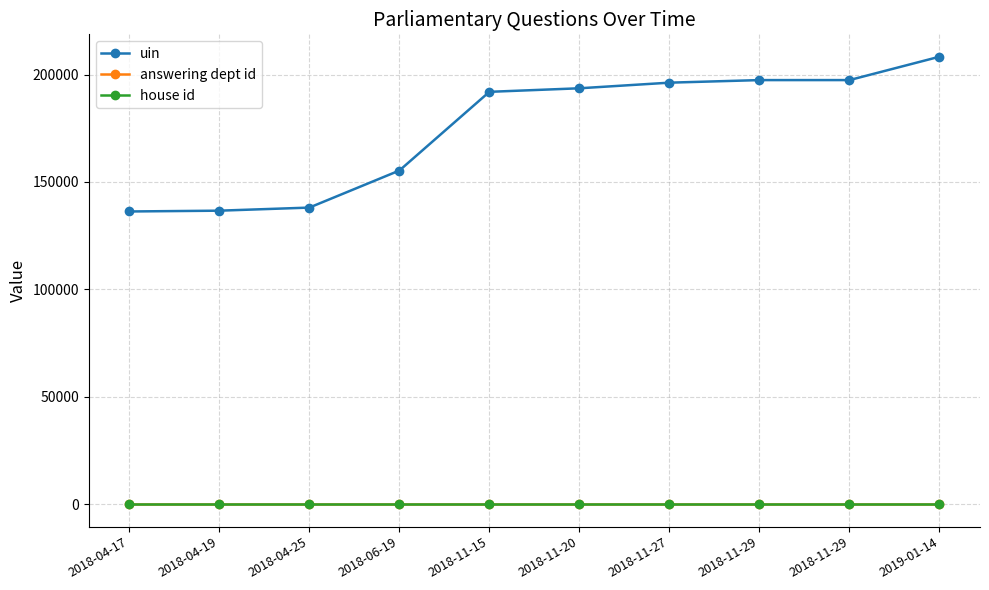

At which label is house id closest to 1?

2018-04-17